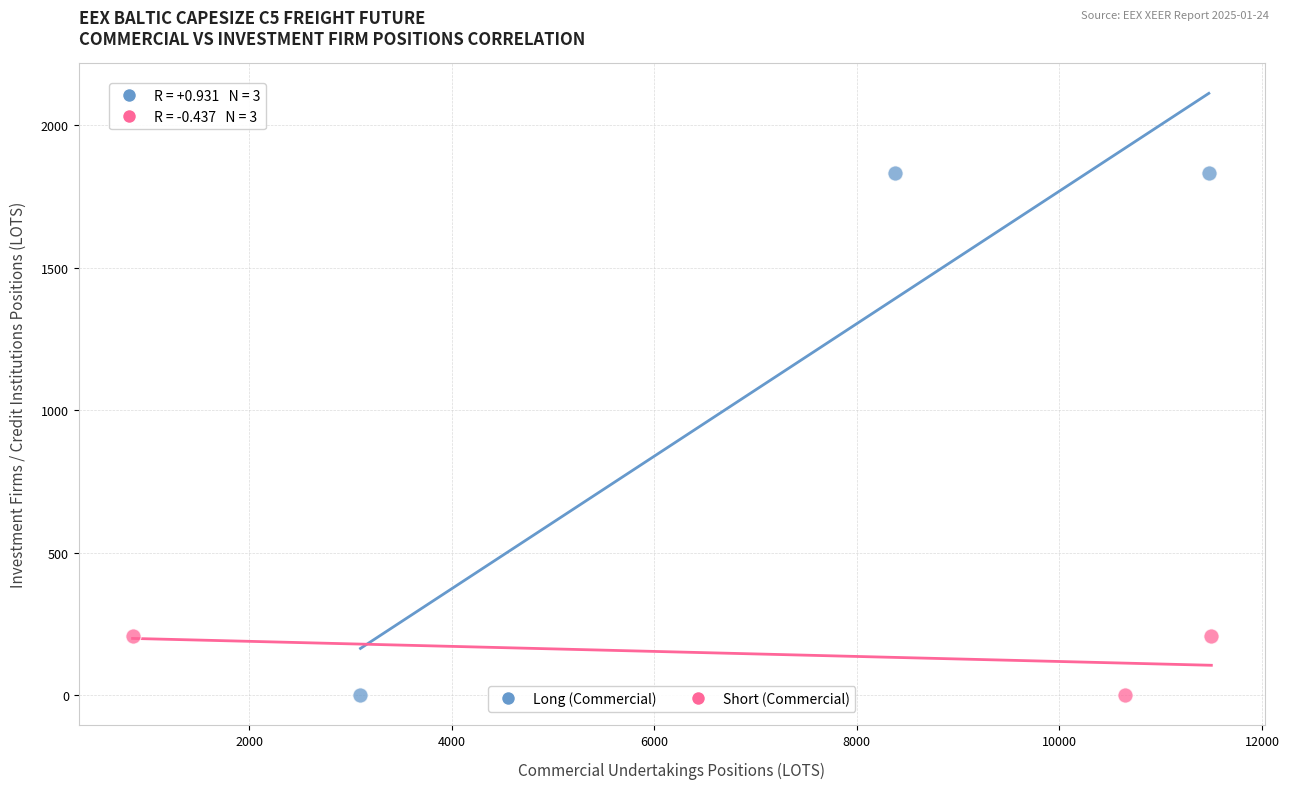

Which series reaches the maximum Y coordinate?

Long (Commercial)